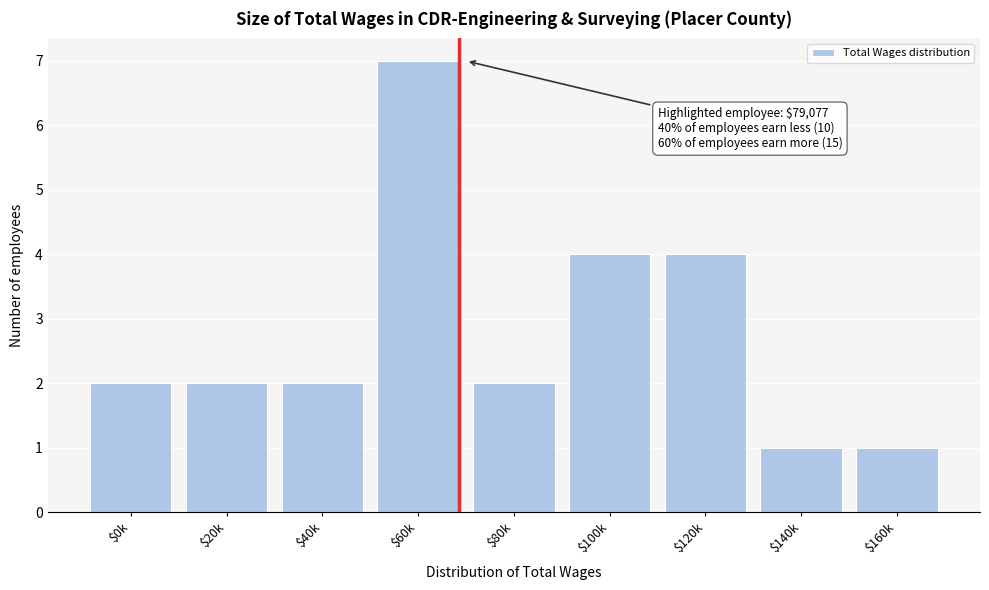

Reading left to right, transcribe all the data shown in this chart.

2	2	2	7	2	4	4	1	1